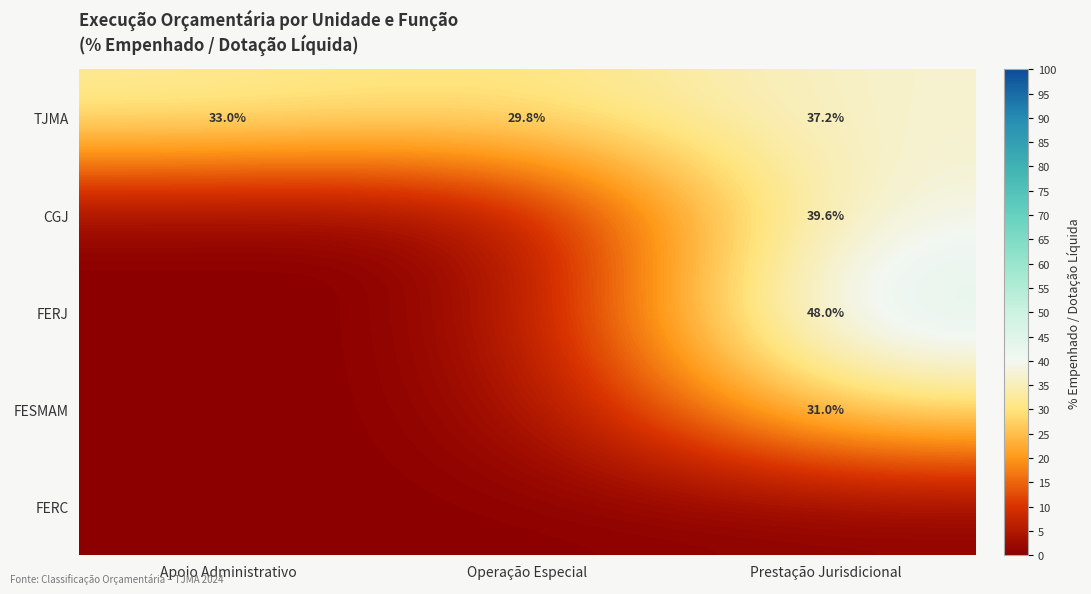

True or false: FERJ has a value of 83.4 at Prestação Jurisdicional.

False